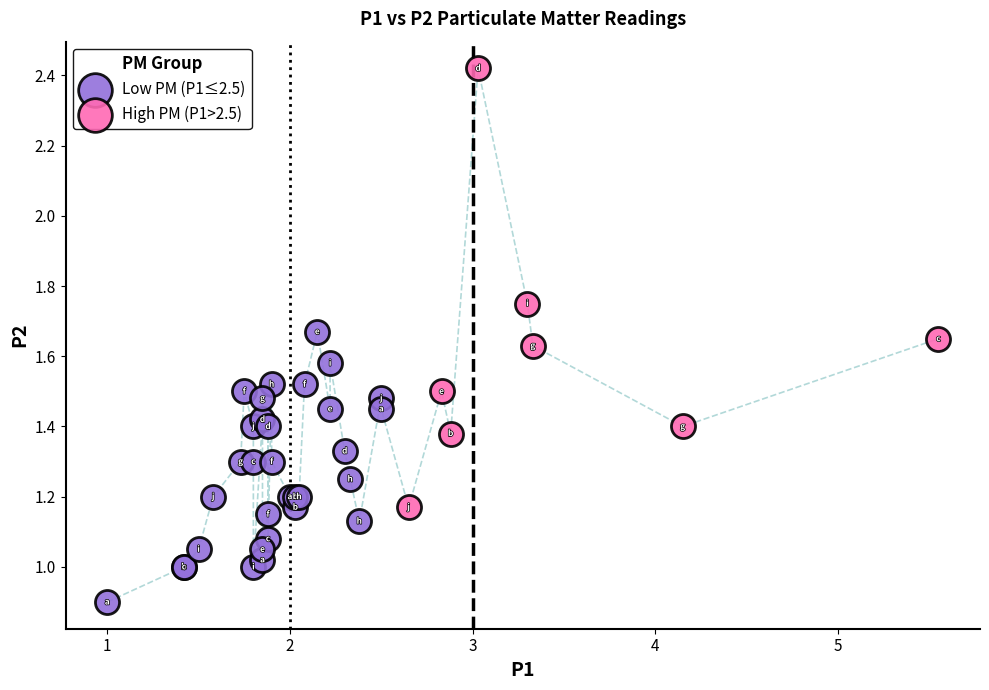

What are all the series names shown in the legend?

Low PM (P1≤2.5), High PM (P1>2.5)